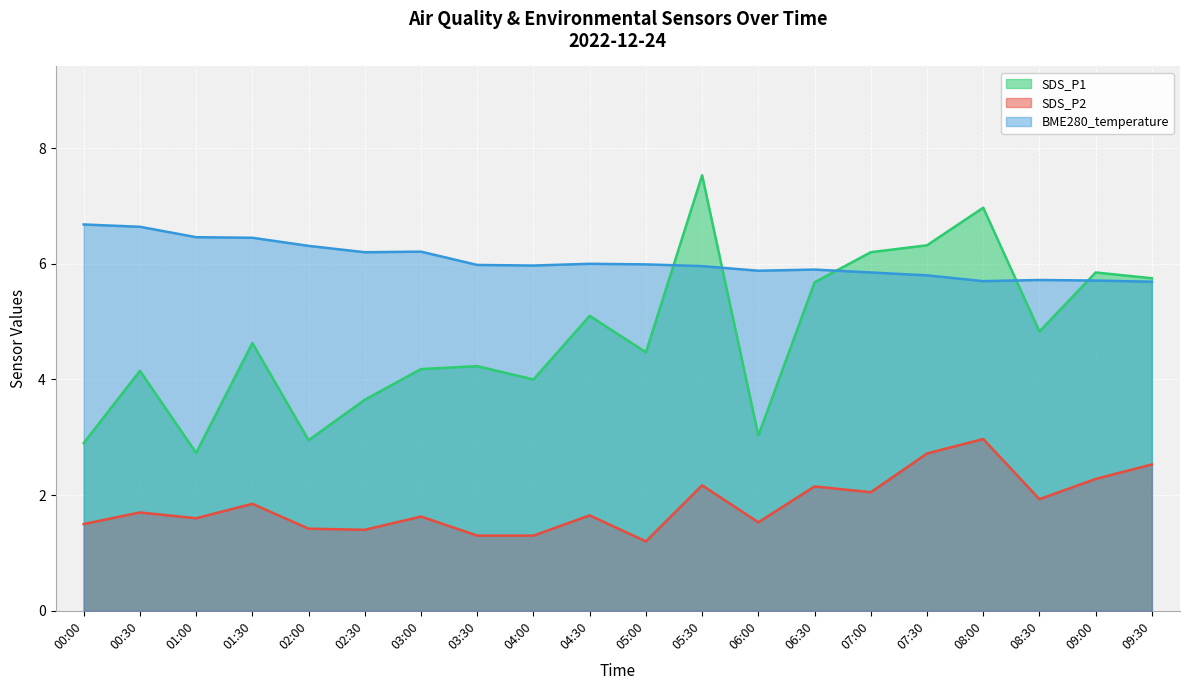

What is the difference between the highest and lowest values at 05:30?

5.4